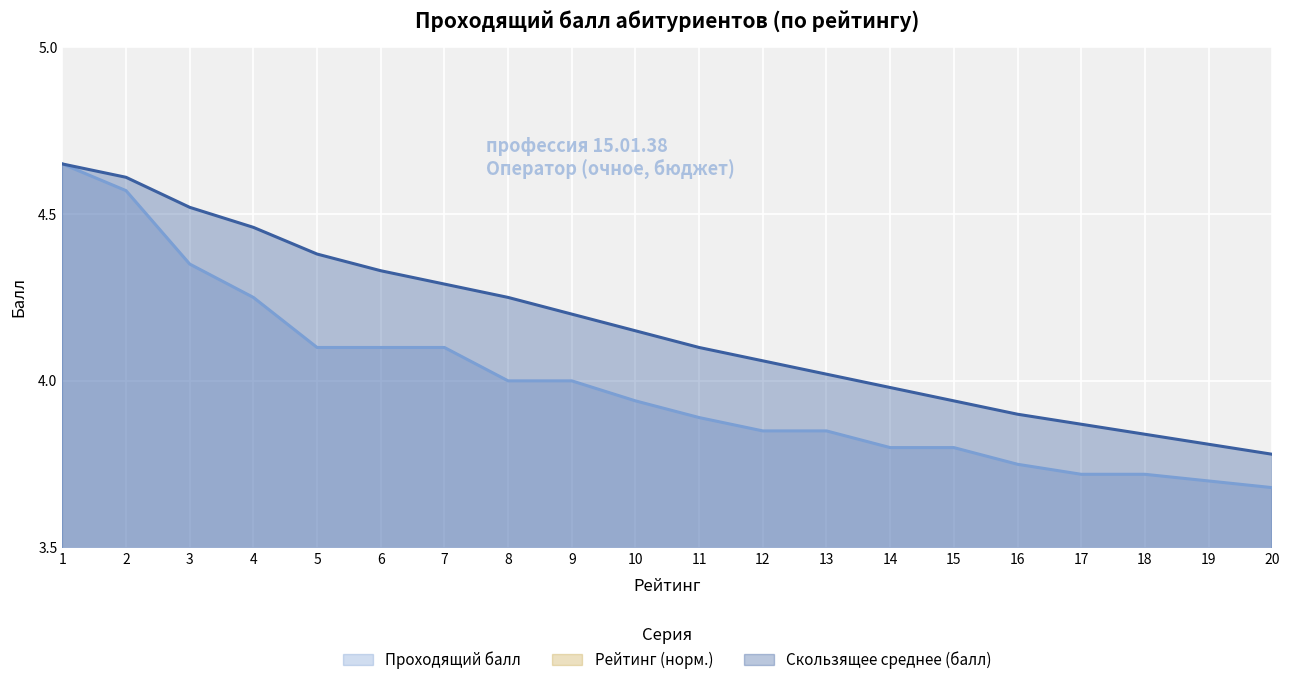

Does the chart display data point markers on the line(s)?

No